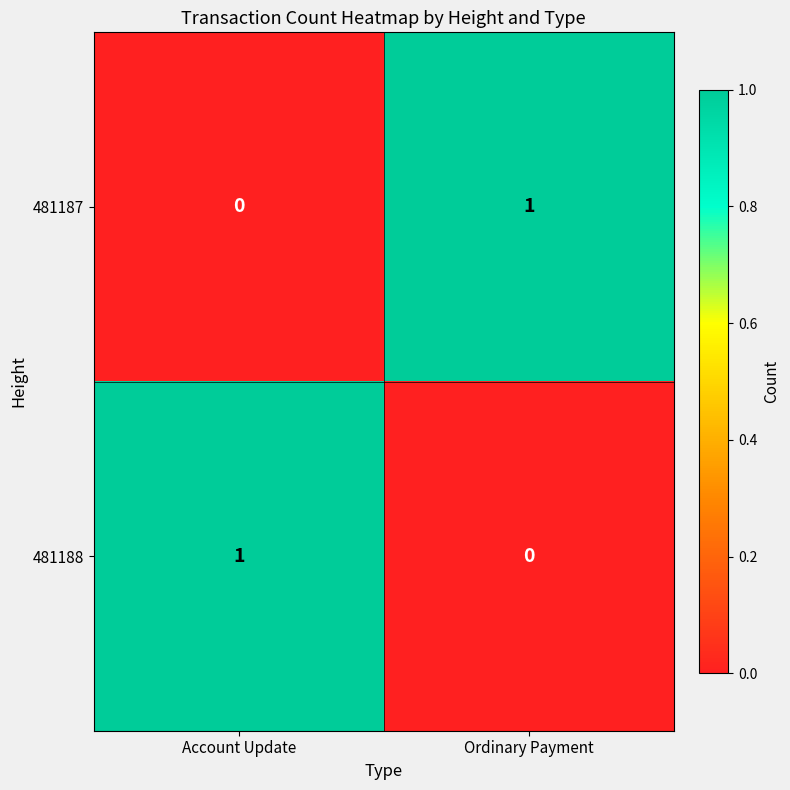

Which category has the lowest value in the 481187 series?

Account Update